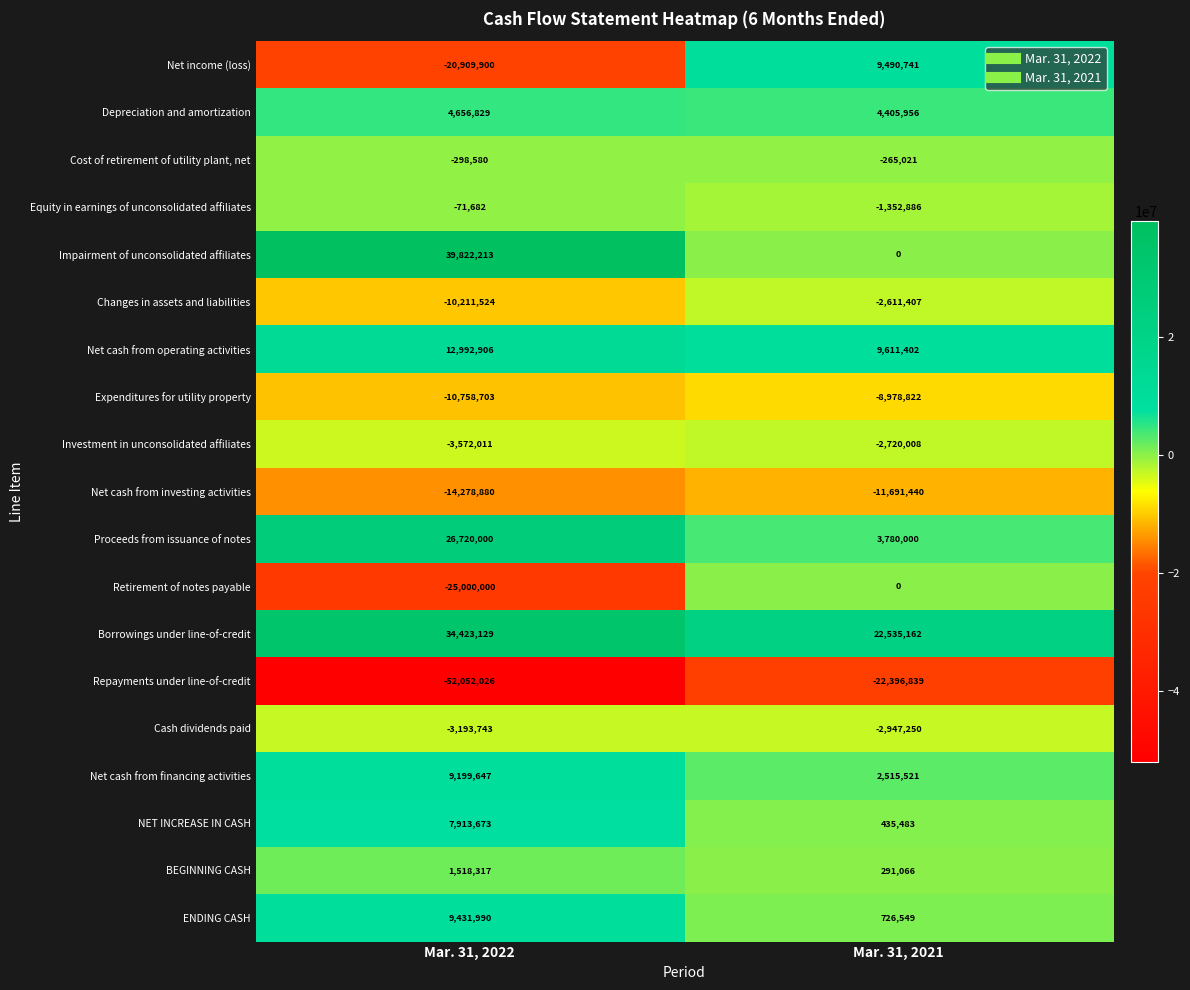

List the labels in order of Net cash from investing activities value, largest first.

Mar. 31, 2021, Mar. 31, 2022